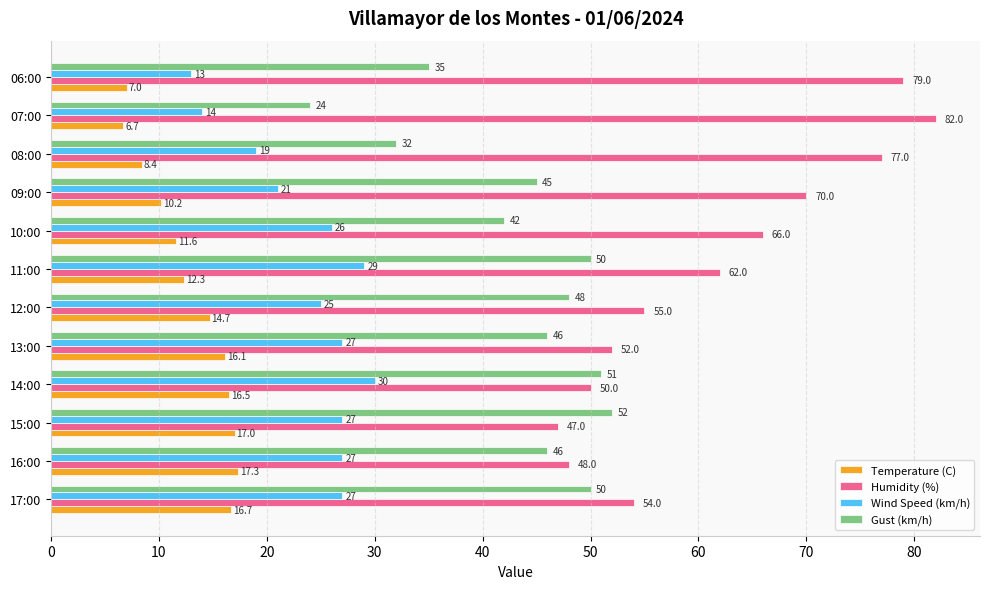

Which series has the largest range (max minus min)?

Humidity (%)